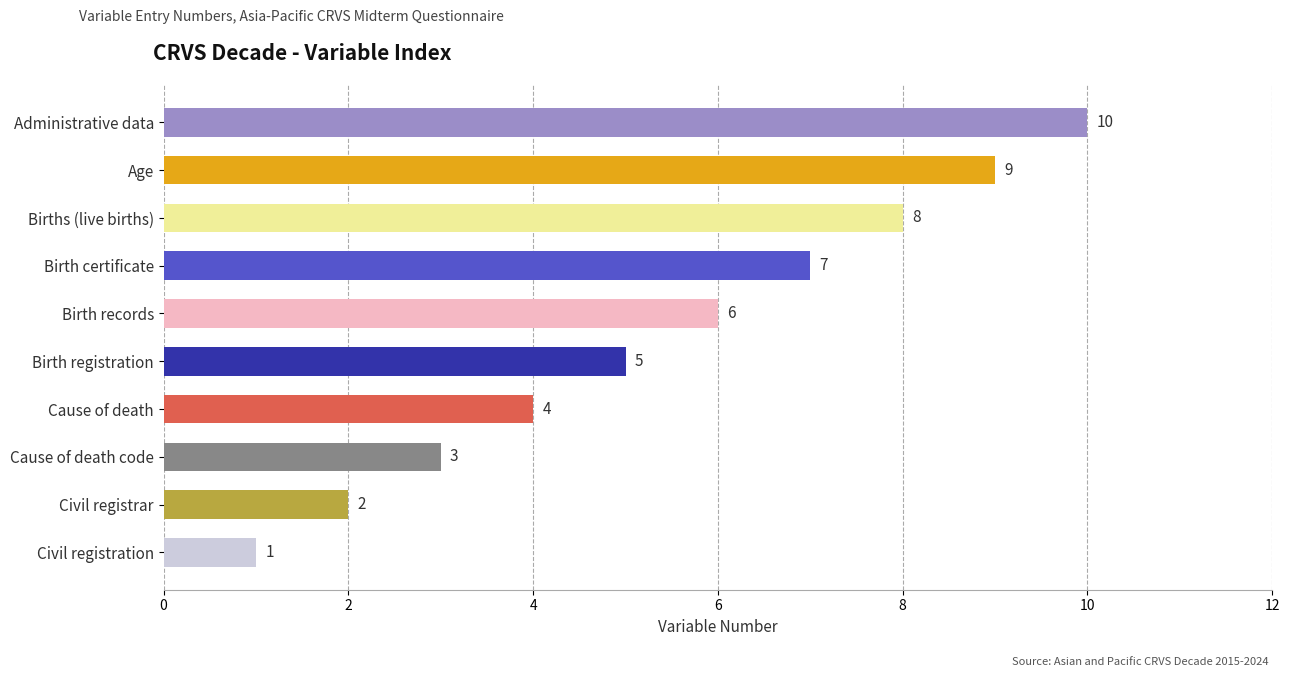

What is the difference between the maximum and minimum values?

9